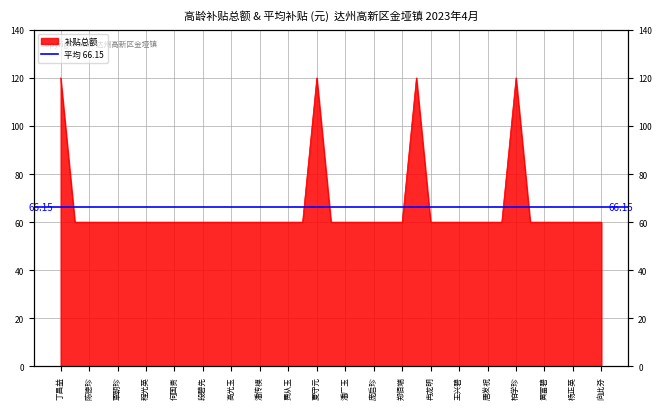

What is the average value?

66